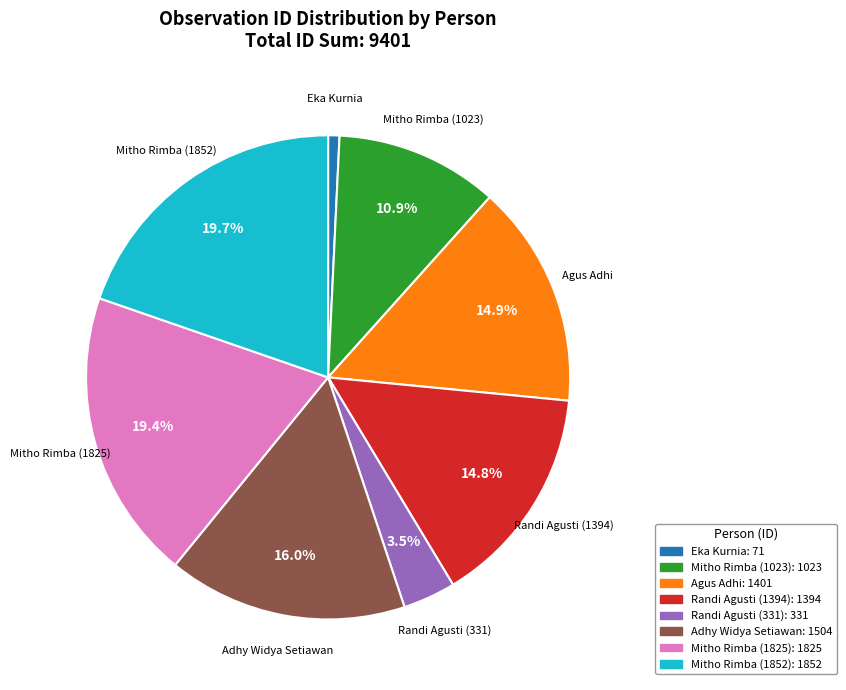

To the nearest percent, what is the combined percentage of Eka Kurnia and Mitho Rimba (1023)?

12%